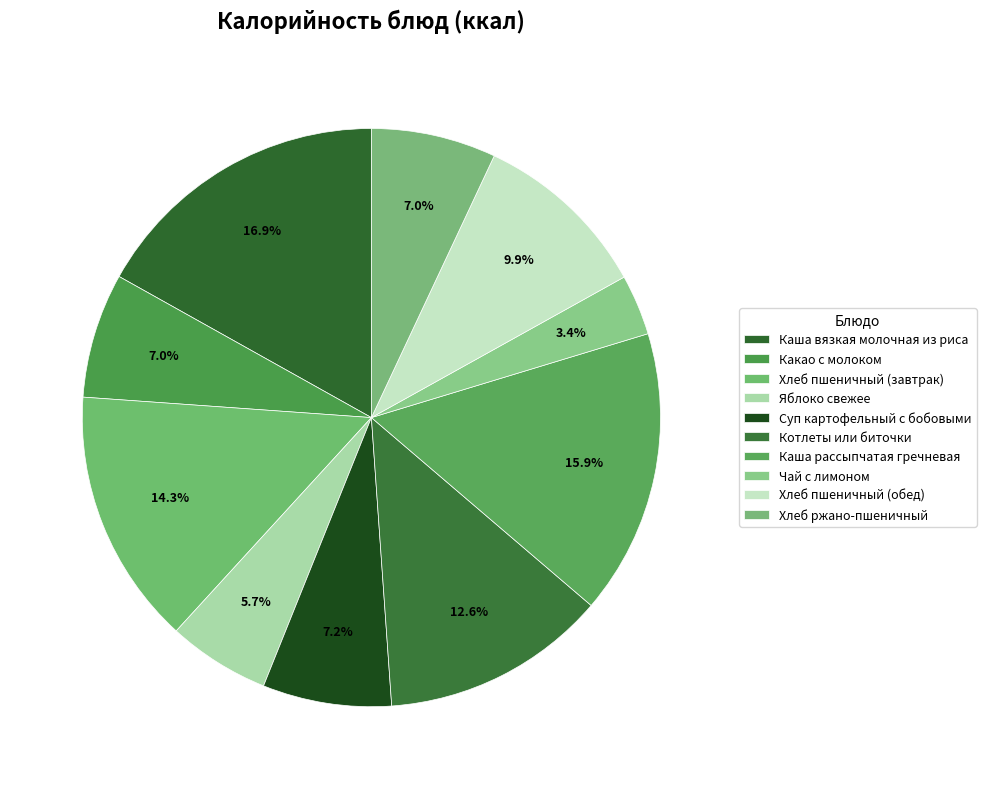

How many segments does this pie chart have?

10